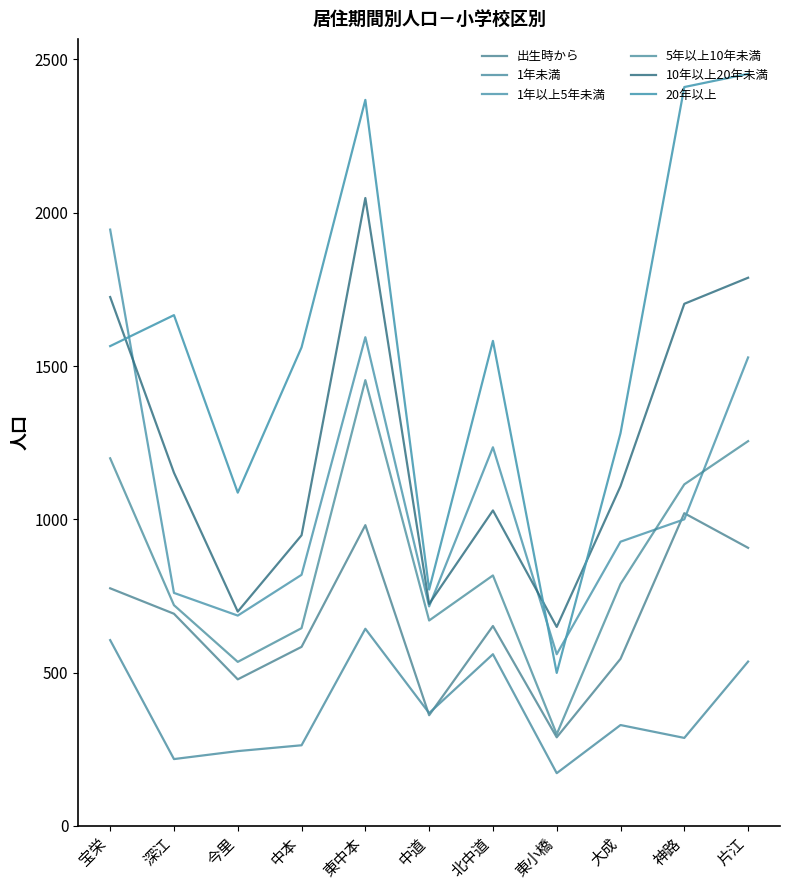

Where is the first local maximum for 20年以上?

深江